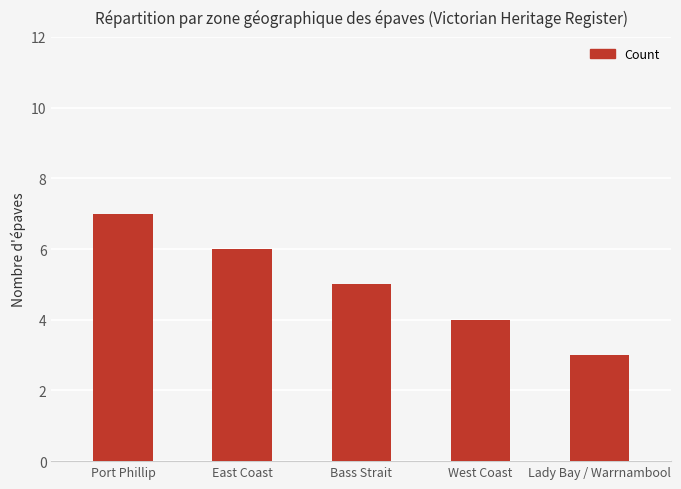

Are the bars grouped side by side (vs. stacked)?

No